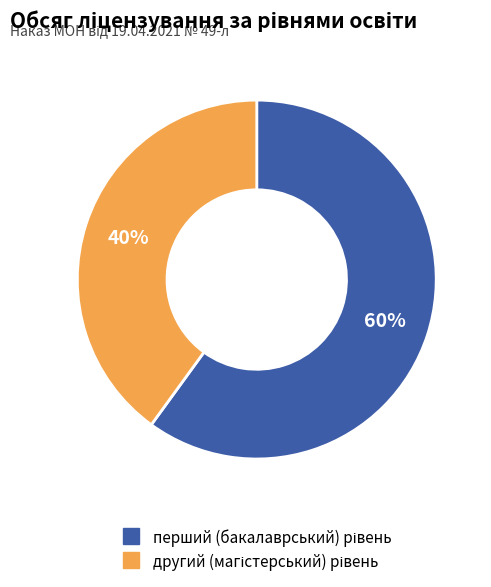

Is there a majority slice in this chart?

Yes